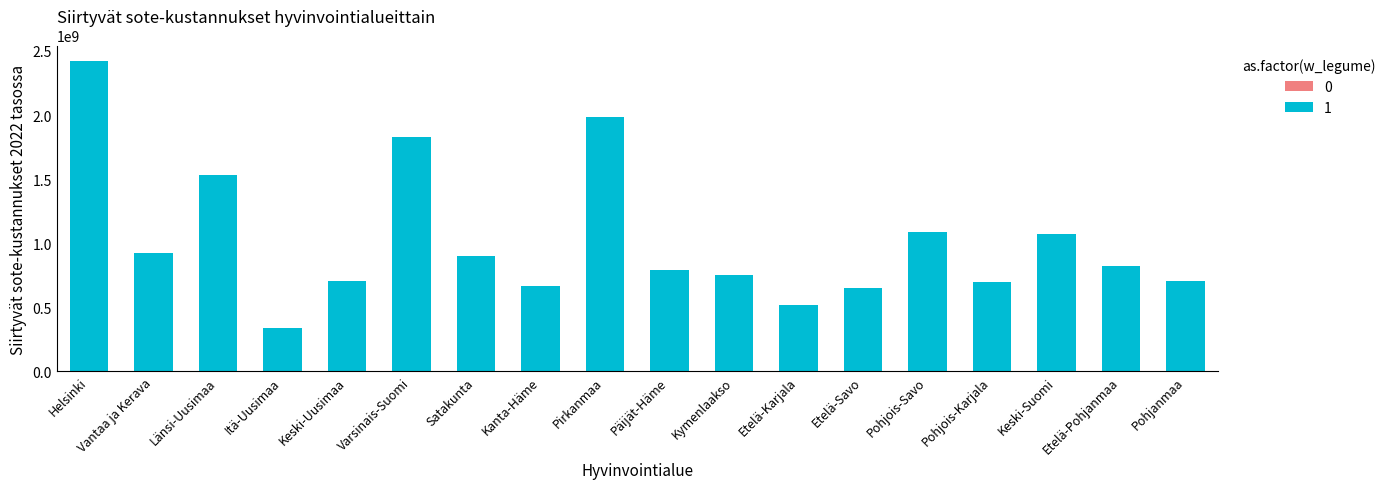

What is the difference between the values at Vantaa ja Kerava and Pirkanmaa?

1064900807.2